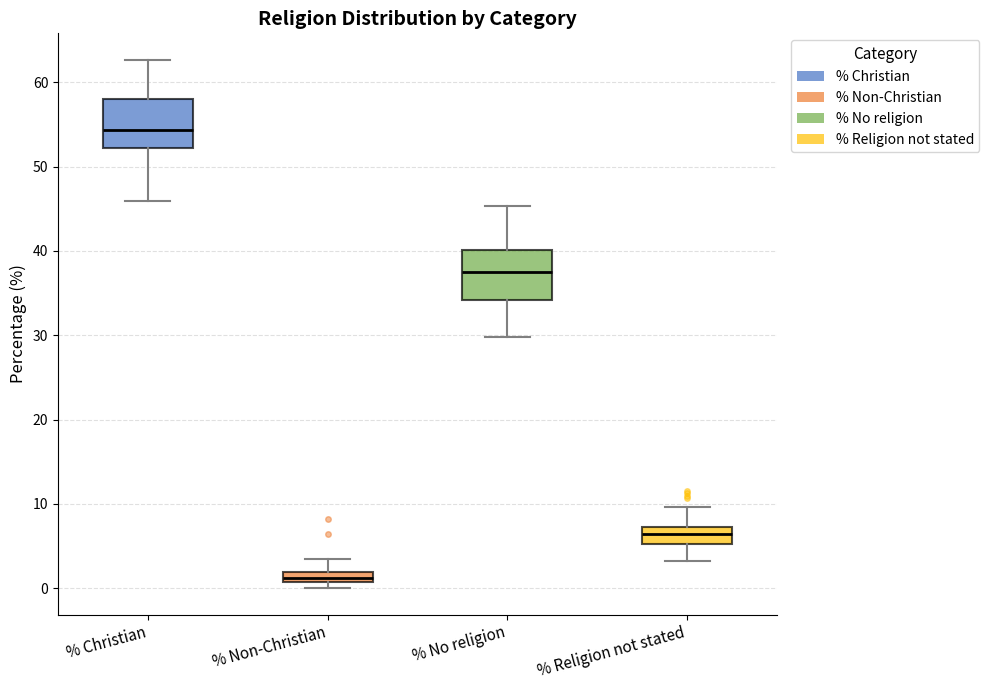

Where does the median line of the box for % No religion sit on the y-axis? The values are not printed on the chart, so give them approximately, as read against the axis.

38